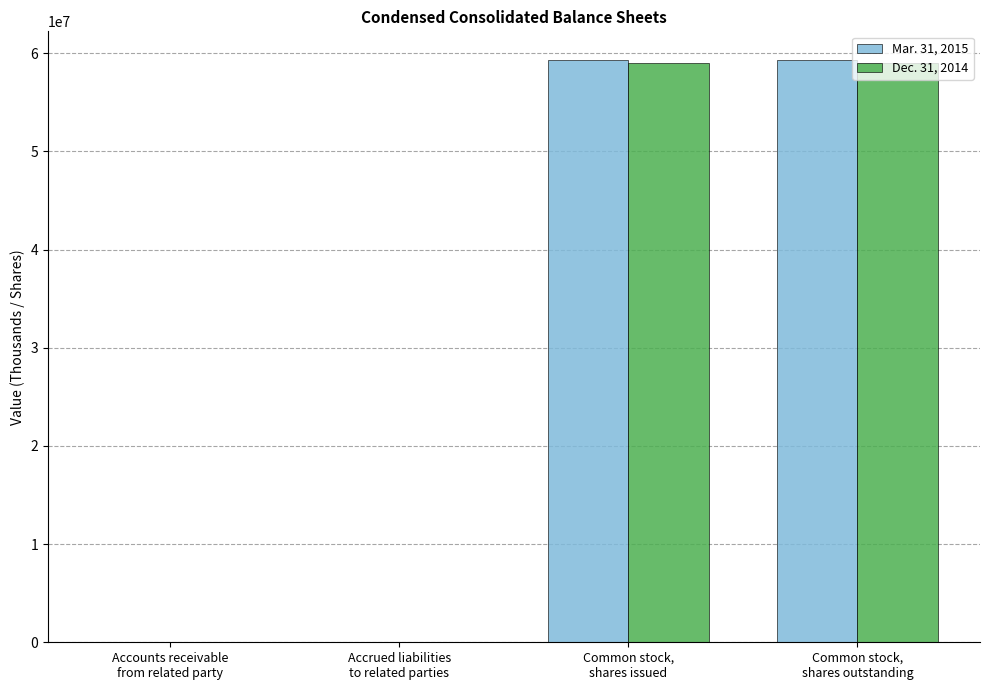

Reading left to right, transcribe all the data shown in this chart.

Mar. 31, 2015: 5278	4564	59268000	59268000
Dec. 31, 2014: 5033	4594	59046000	59046000